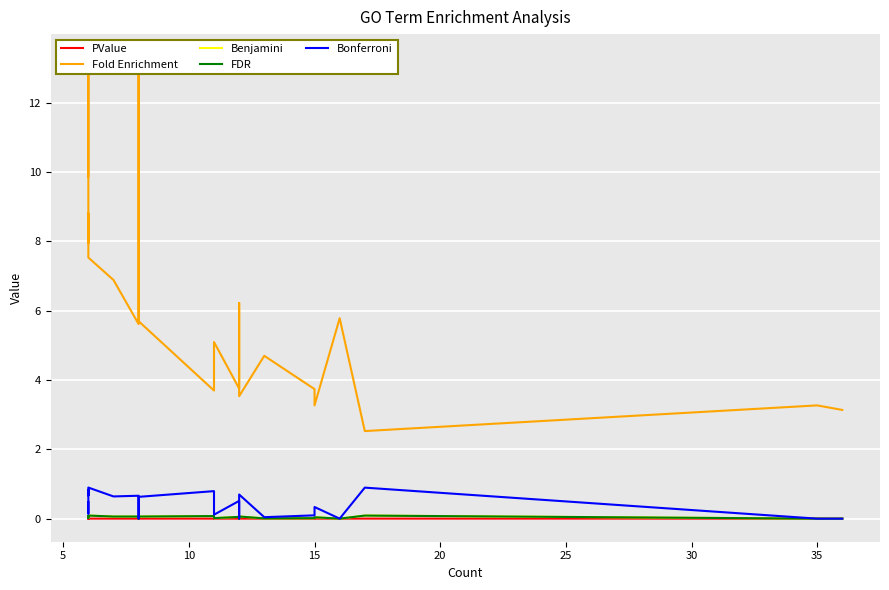

Does the chart display data point markers on the line(s)?

No